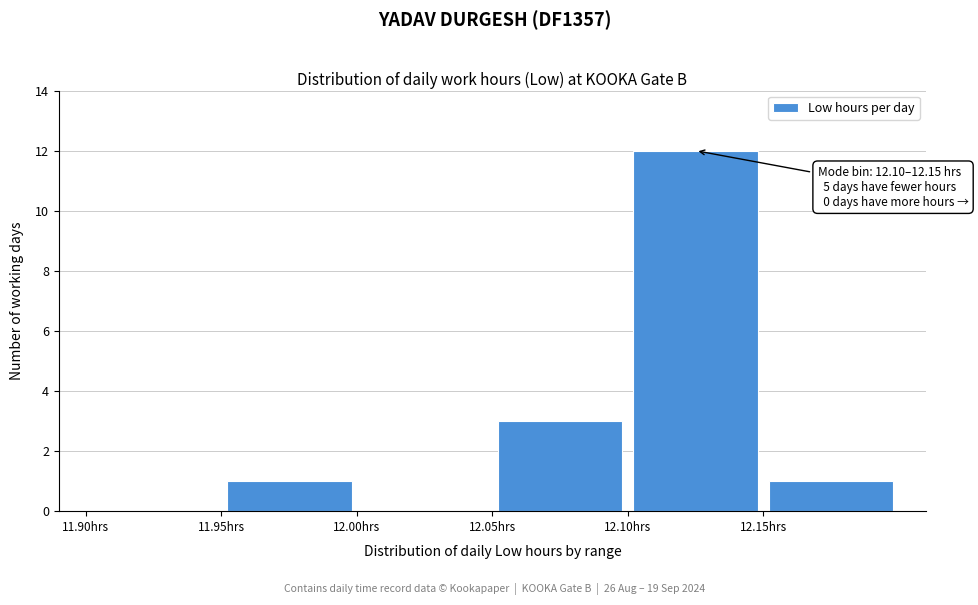

Which range on the x-axis has the tallest bar?

12.10 to 12.15